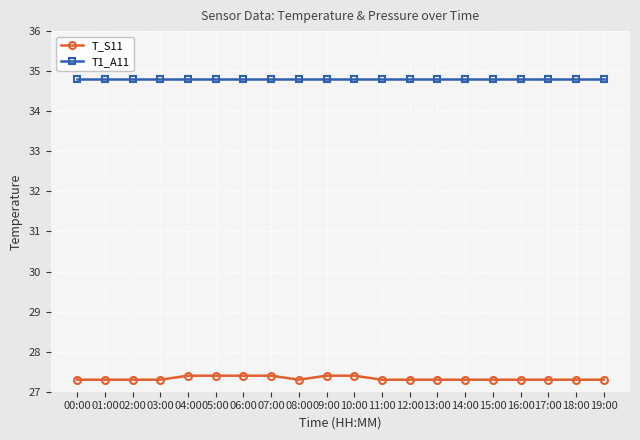

What is the difference between the highest and lowest values at 14:00?

7.5